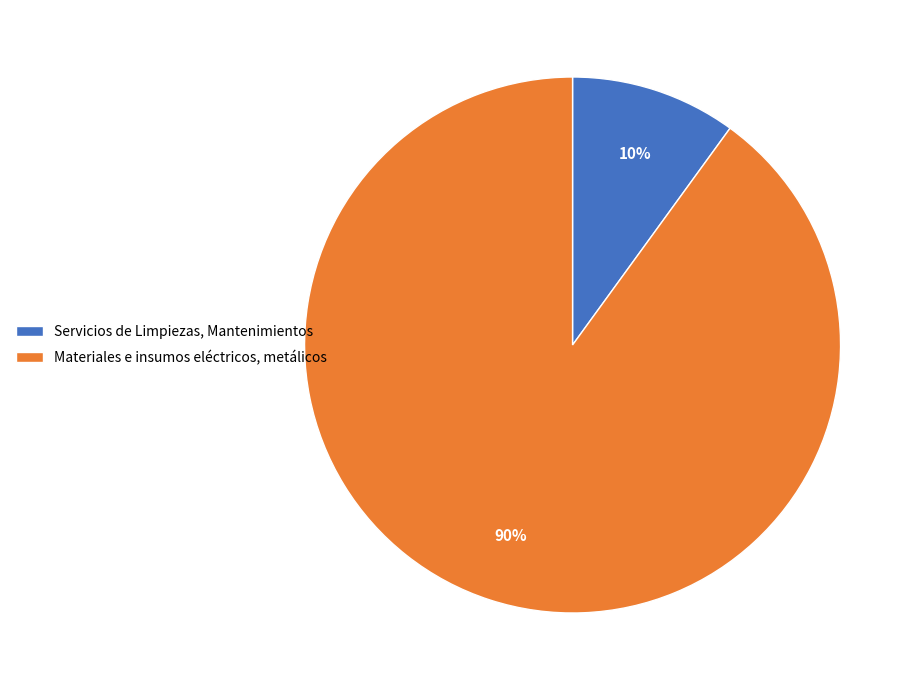

To the nearest percent, what percentage of the pie is Servicios de Limpiezas, Mantenimientos?

10%